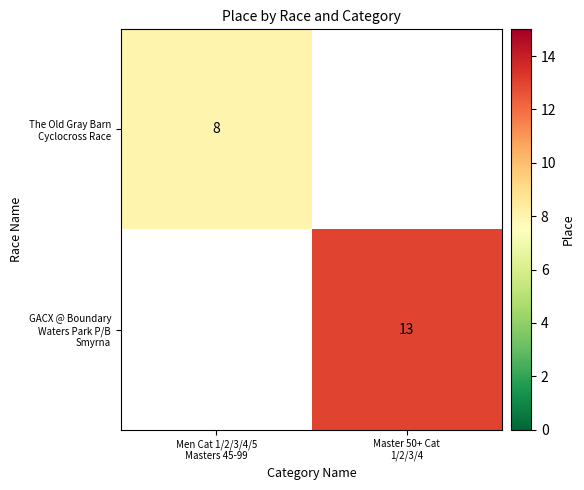

The value of The Old Gray Barn Cyclocross Race at Men Cat 1/2/3/4/5 Masters 45-99 is 11.9. True or false?

False